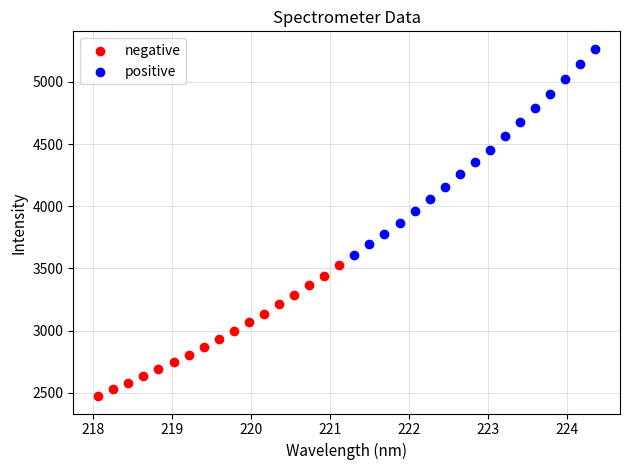

Which series has the largest Y range (max minus min)?

positive